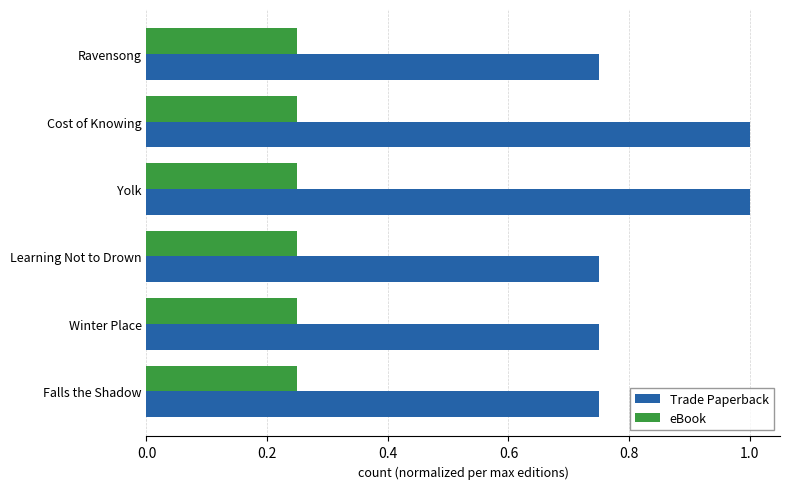

What is the highest value of the Trade Paperback series?

1.0